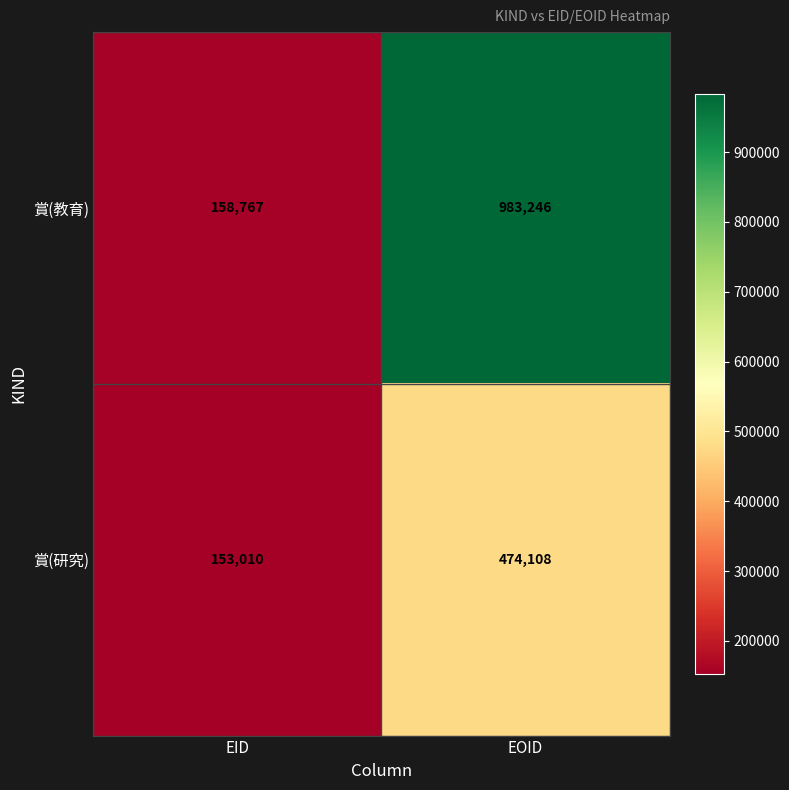

What is the approximate value of 賞(研究) at EOID, to the nearest 100?

474100